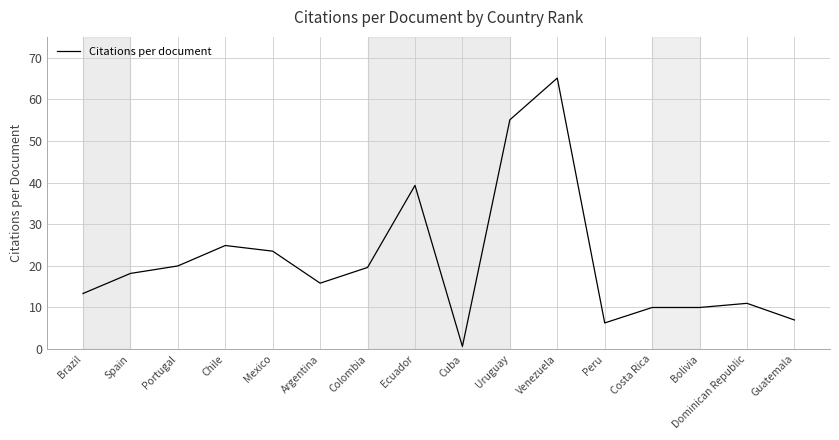

The chart shows a value of 19.6 at Colombia. True or false?

True